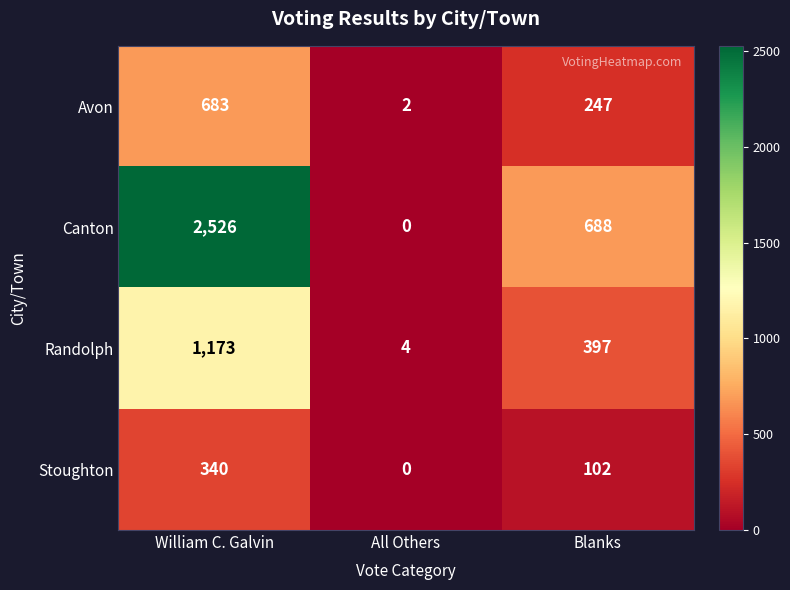

What is the difference between the Avon values at Blanks and William C. Galvin?

436